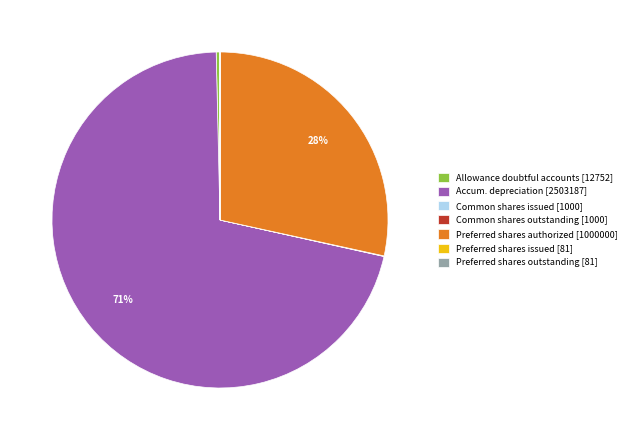

To the nearest percent, what is the average slice percentage?

14%